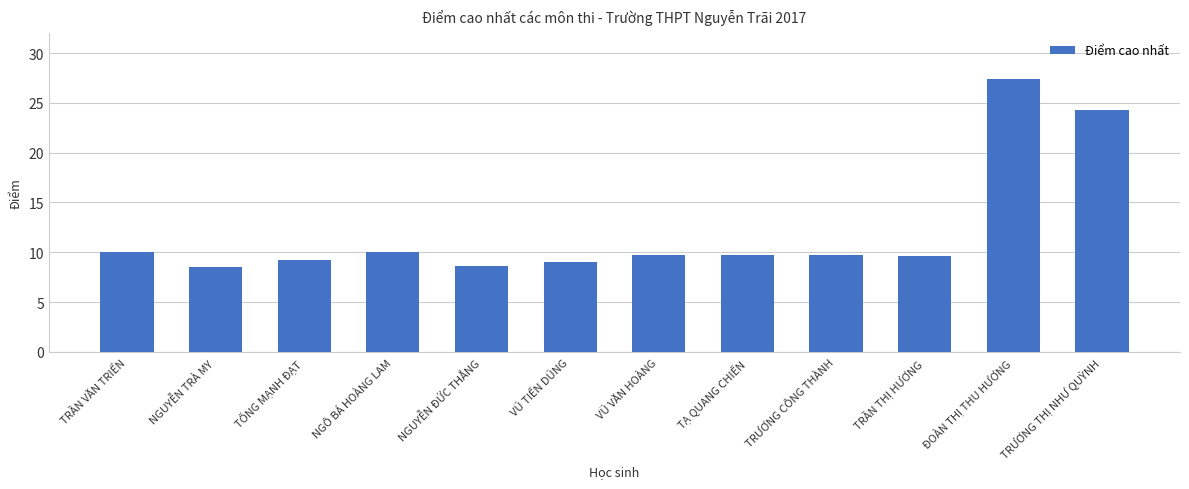

What is the sum of the values at NGUYỄN ĐỨC THẮNG and NGÔ BÁ HOÀNG LAM?

18.7